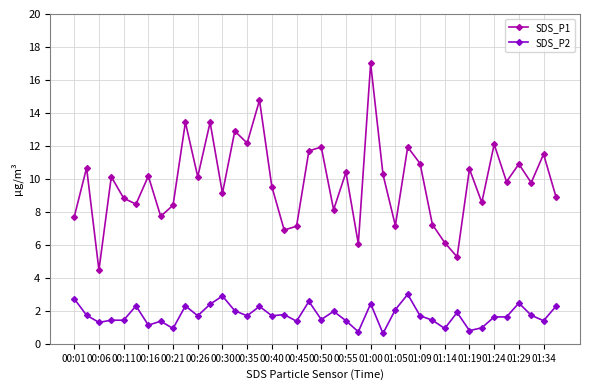

Rank the series by their average value, from lowest to highest.

SDS_P2, SDS_P1